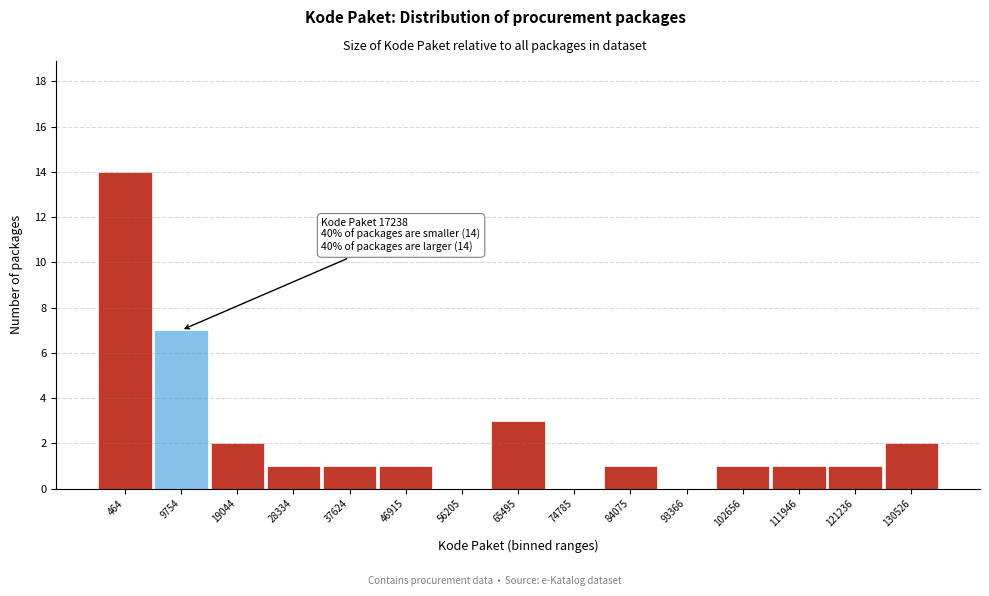

Reading left to right, transcribe all the data shown in this chart.

464=14	9754=7	19044=2	28334=1	37624=1	46915=1	56205=0	65495=3	74785=0	84075=1	93366=0	102656=1	111946=1	121236=1	130526=2